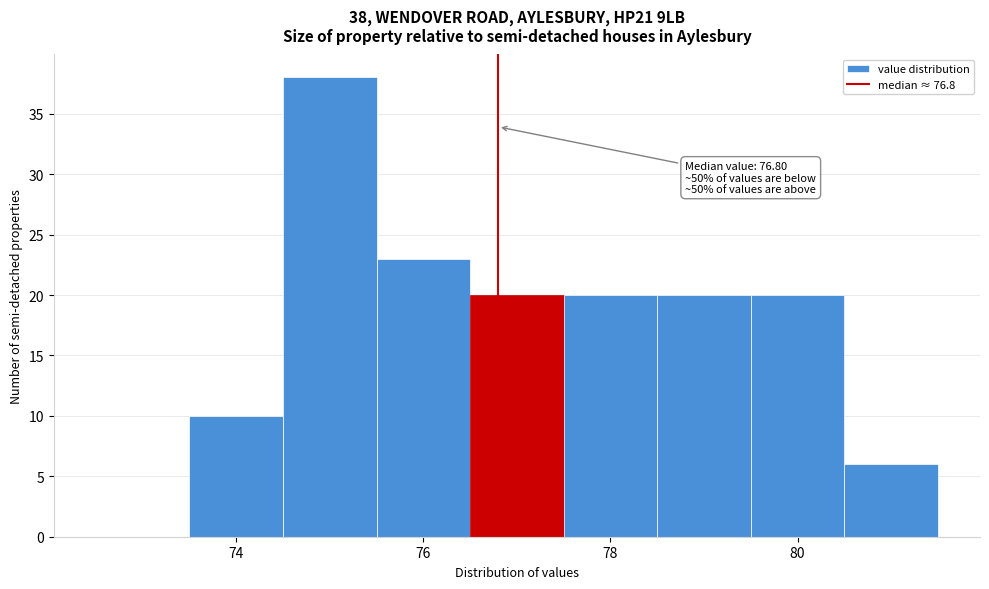

Over which range of the x-axis is the bar tallest?

74.5 to 75.5